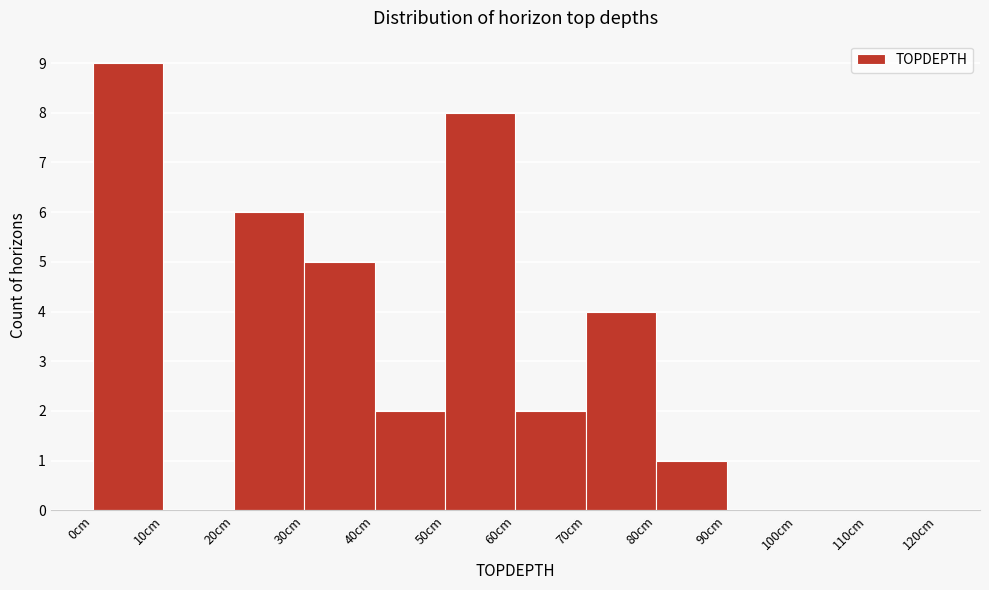

Reading left to right, list every bar in this chart as the range it spans on the x-axis followed by its height. The values are not printed on the chart, so give them approximately, as read against the axis.

0 to 10: 9
10 to 20: 0
20 to 30: 6
30 to 40: 5
40 to 50: 2
50 to 60: 8
60 to 70: 2
70 to 80: 4
80 to 90: 1
90 to 100: 0
100 to 110: 0
110 to 120: 0